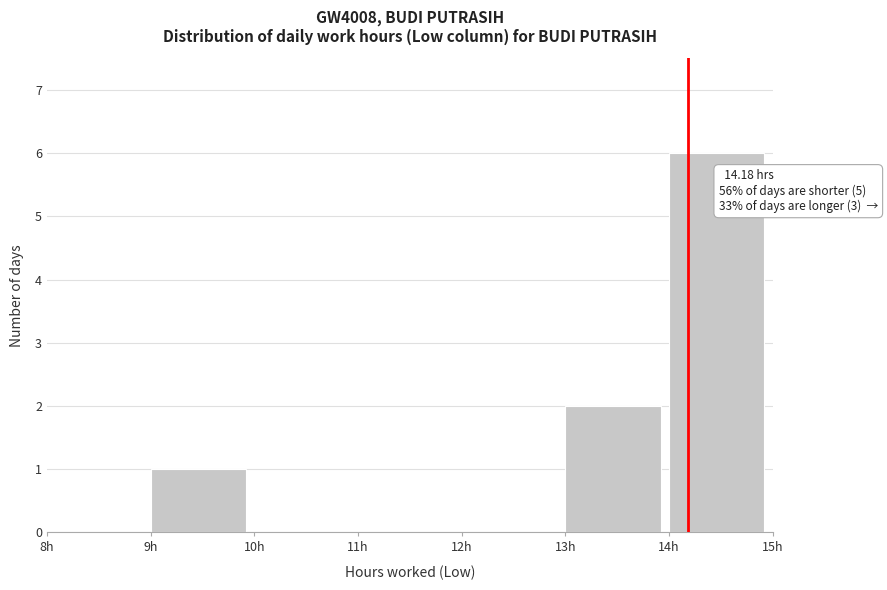

Over which range of the x-axis is the bar tallest?

14 to 15